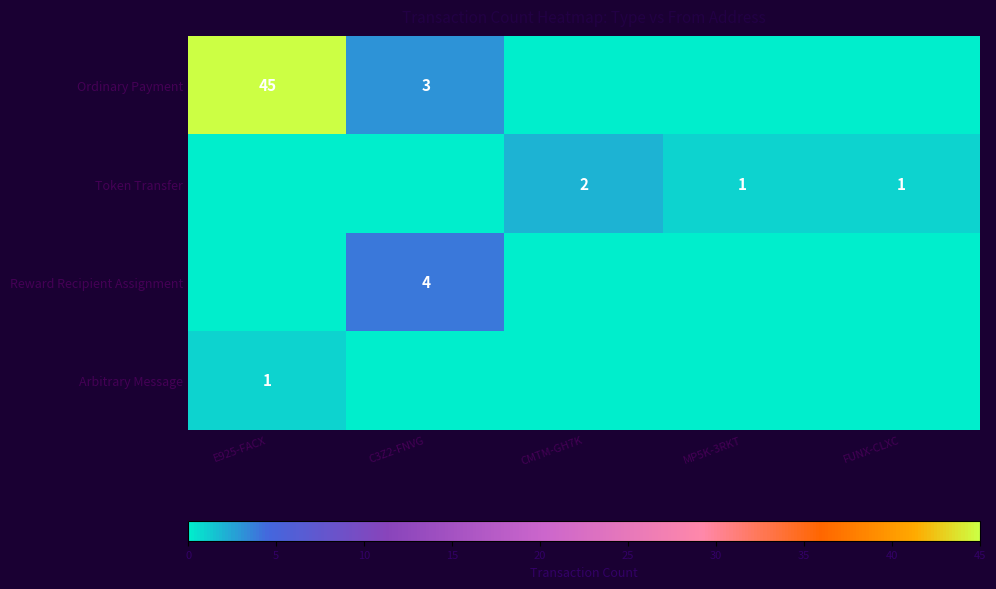

What is the spread (max minus min) of values at FUNX-CLXC?

1